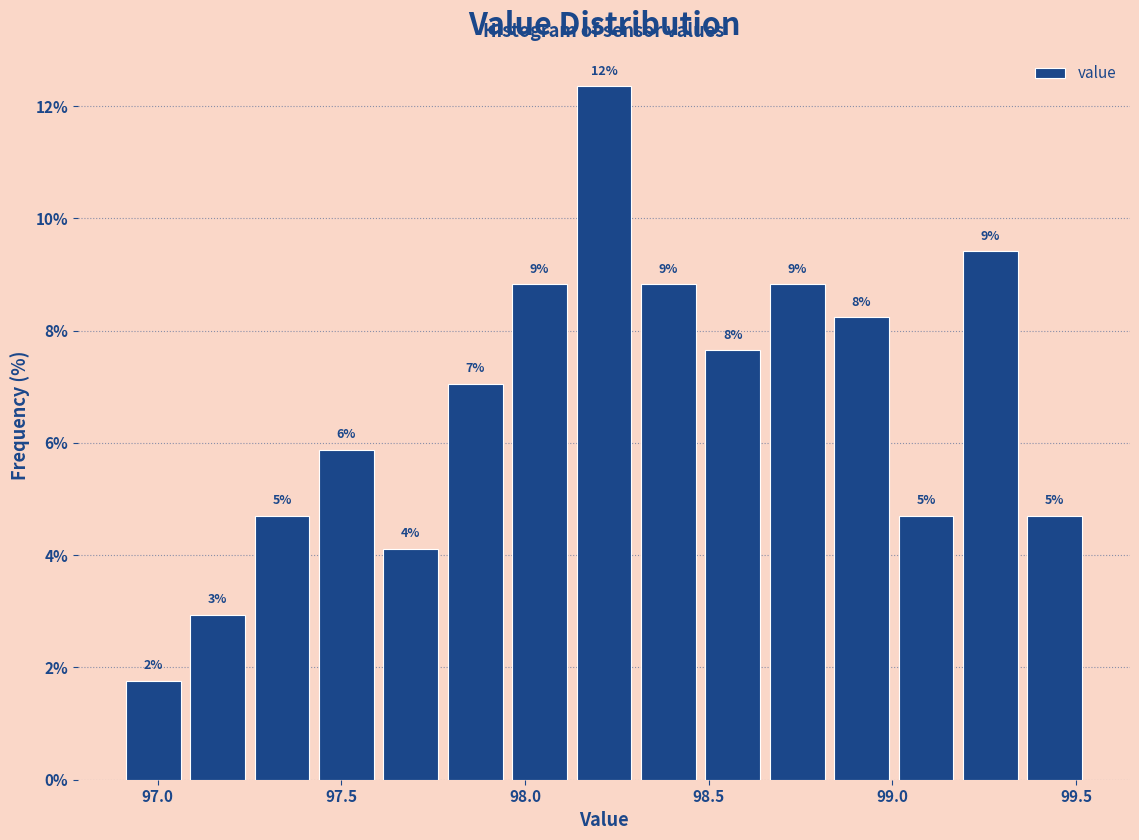

Read against the x-axis, roughly where is the centre of the tallest bar?

98.20